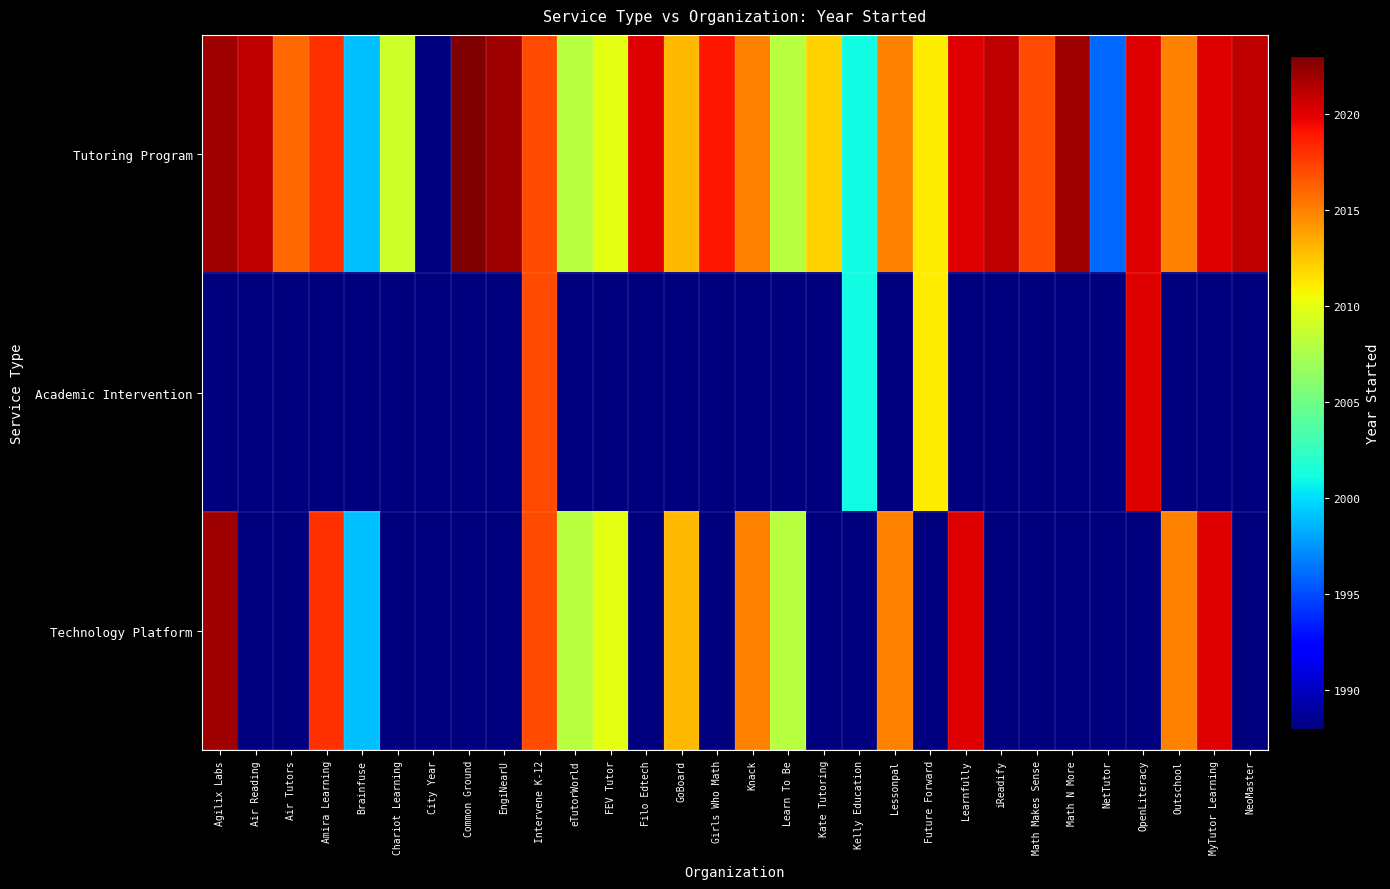

Reading left to right, transcribe all the data shown in this chart.

Tutoring Program: Agilix Labs=2022	Air Reading=2021	Air Tutors=2016	Amira Learning=2018	Brainfuse=1999	Chariot Learning=2009	City Year=1988	Common Ground=2023	EngiNearU=2022	Intervene K-12=2017	eTutorWorld=2008	FEV Tutor=2010	Filo Edtech=2020	GoBoard=2013	Girls Who Math=2019	Knack=2015	Learn To Be=2008	Kate Tutoring=2012	Kelly Education=2001	Lessonpal=2015	Future Forward=2011	Learnfully=2020	iReadify=2021	Math Makes Sense=2017	Math N More=2022	NetTutor=1996	OpenLiteracy=2020	Outschool=2015	MyTutor Learning=2020	NeoMaster=2021
Academic Intervention: Agilix Labs=1988	Air Reading=1988	Air Tutors=1988	Amira Learning=1988	Brainfuse=1988	Chariot Learning=1988	City Year=1988	Common Ground=1988	EngiNearU=1988	Intervene K-12=2017	eTutorWorld=1988	FEV Tutor=1988	Filo Edtech=1988	GoBoard=1988	Girls Who Math=1988	Knack=1988	Learn To Be=1988	Kate Tutoring=1988	Kelly Education=2001	Lessonpal=1988	Future Forward=2011	Learnfully=1988	iReadify=1988	Math Makes Sense=1988	Math N More=1988	NetTutor=1988	OpenLiteracy=2020	Outschool=1988	MyTutor Learning=1988	NeoMaster=1988
Technology Platform: Agilix Labs=2022	Air Reading=1988	Air Tutors=1988	Amira Learning=2018	Brainfuse=1999	Chariot Learning=1988	City Year=1988	Common Ground=1988	EngiNearU=1988	Intervene K-12=2017	eTutorWorld=2008	FEV Tutor=2010	Filo Edtech=1988	GoBoard=2013	Girls Who Math=1988	Knack=2015	Learn To Be=2008	Kate Tutoring=1988	Kelly Education=1988	Lessonpal=2015	Future Forward=1988	Learnfully=2020	iReadify=1988	Math Makes Sense=1988	Math N More=1988	NetTutor=1988	OpenLiteracy=1988	Outschool=2015	MyTutor Learning=2020	NeoMaster=1988